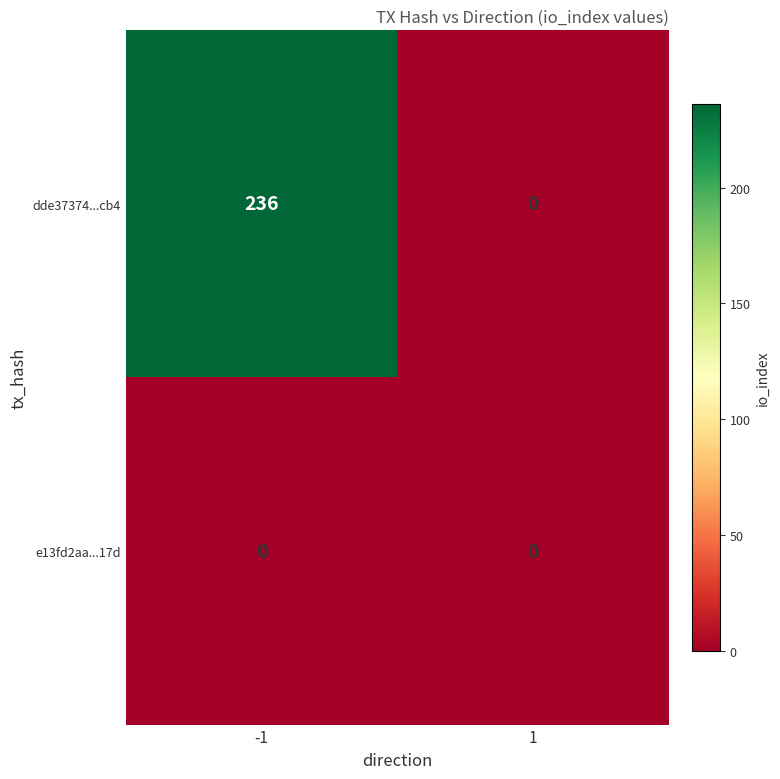

Which series has the widest spread of values?

dde37374...cb4